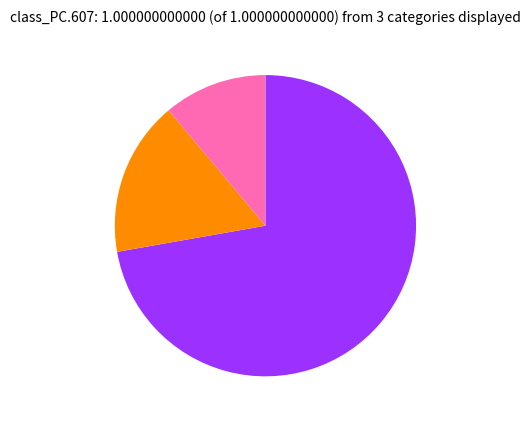

Is there any slice that represents more than half of the pie?

Yes